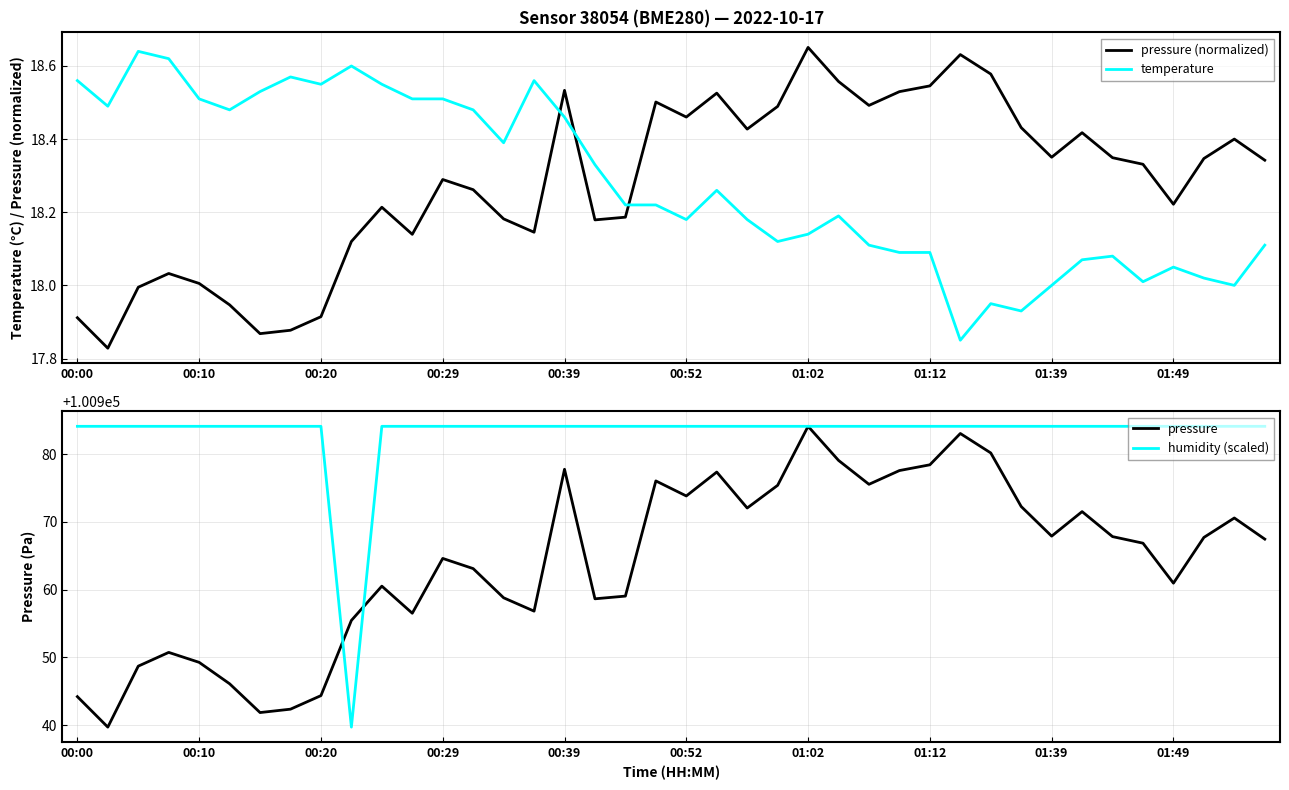

True or false: pressure (normalized) and temperature intersect in this chart.

True